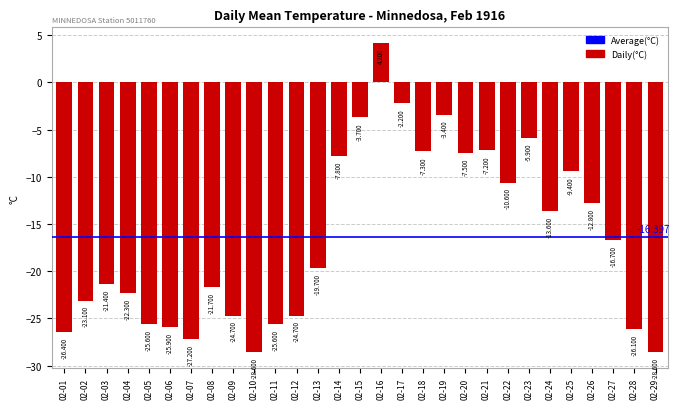

What is the sum of the values at 02-27 and 02-14?

-24.5